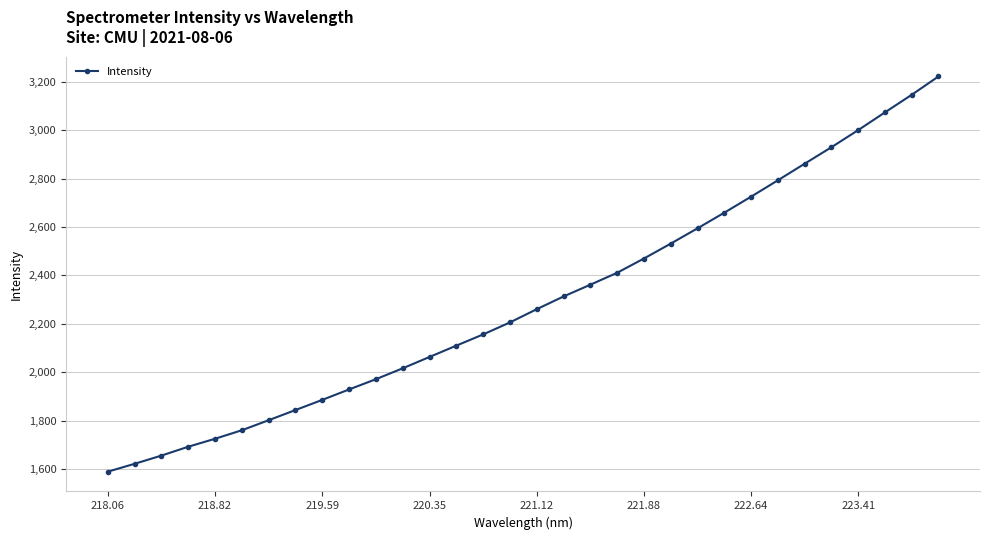

What is the difference between the maximum and second lowest values?

1598.7